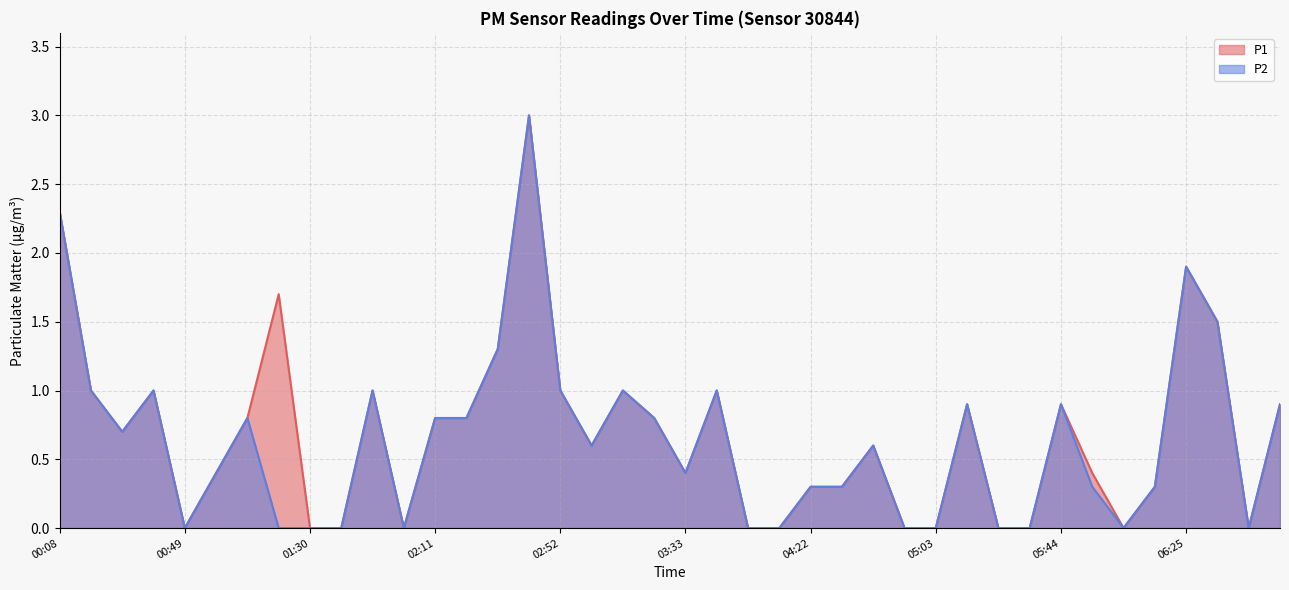

True or false: P1 and P2 intersect in this chart.

False